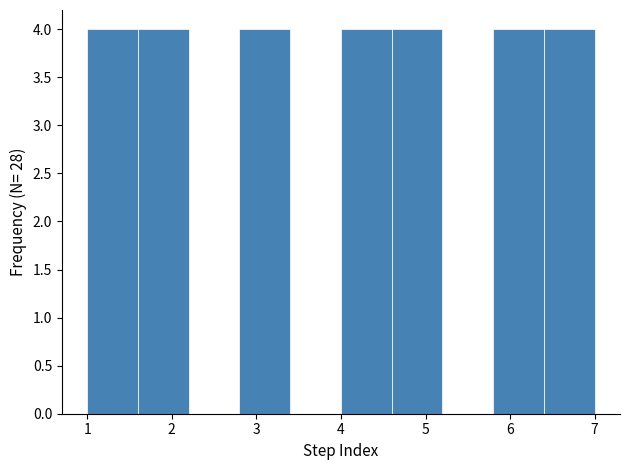

Reading left to right, list every bar in this chart as the range it spans on the x-axis followed by its height. The values are not printed on the chart, so give them approximately, as read against the axis.

1.0 to 1.6: 4
1.6 to 2.2: 4
2.2 to 2.8: 0
2.8 to 3.4: 4
3.4 to 4.0: 0
4.0 to 4.6: 4
4.6 to 5.2: 4
5.2 to 5.8: 0
5.8 to 6.4: 4
6.4 to 7.0: 4